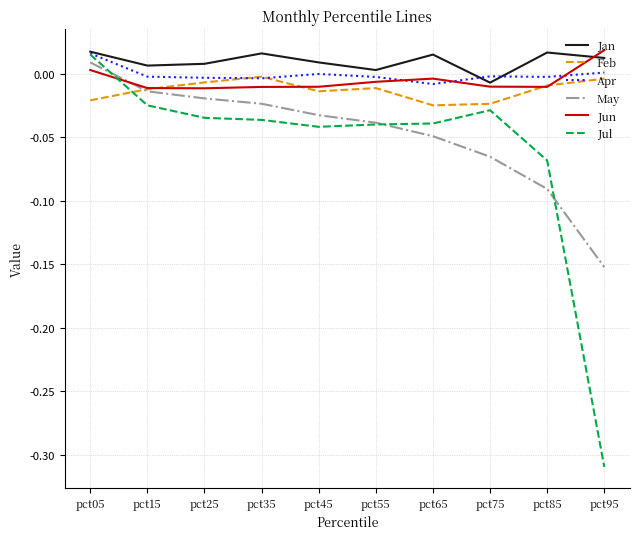

The Jul series shows -0.1 at pct35. True or false?

False